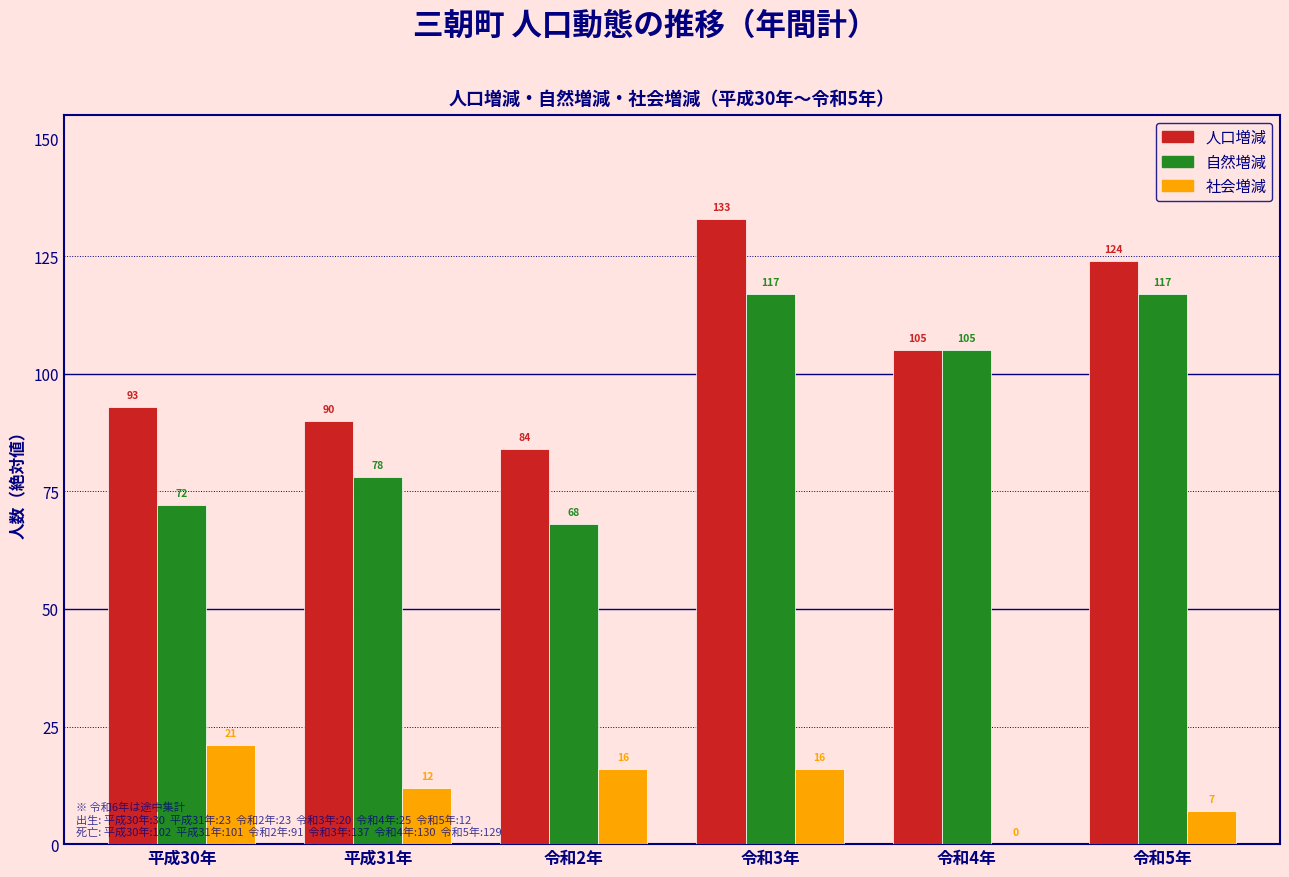

Reading left to right, list all the values displayed in this chart.

人口増減: 平成30年=93	平成31年=90	令和2年=84	令和3年=133	令和4年=105	令和5年=124
自然増減: 平成30年=72	平成31年=78	令和2年=68	令和3年=117	令和4年=105	令和5年=117
社会増減: 平成30年=21	平成31年=12	令和2年=16	令和3年=16	令和4年=0	令和5年=7